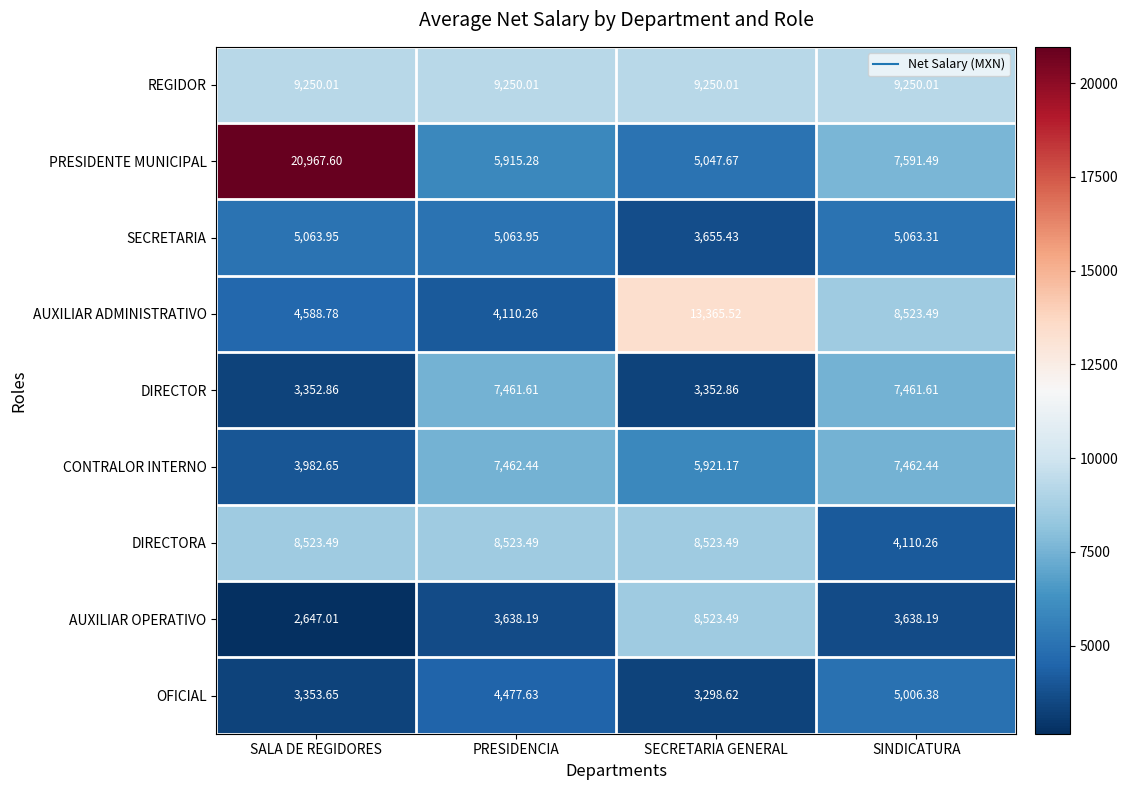

Which category has the lowest value across all series?

SALA DE REGIDORES